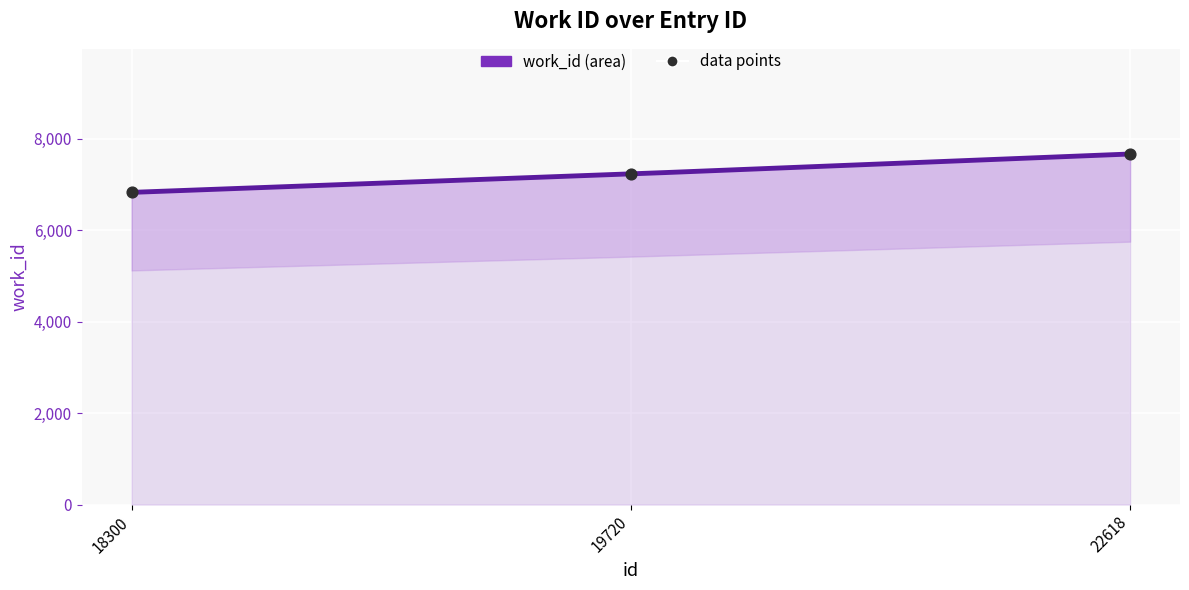

What is the change in value from 18300 to 19720?

+403